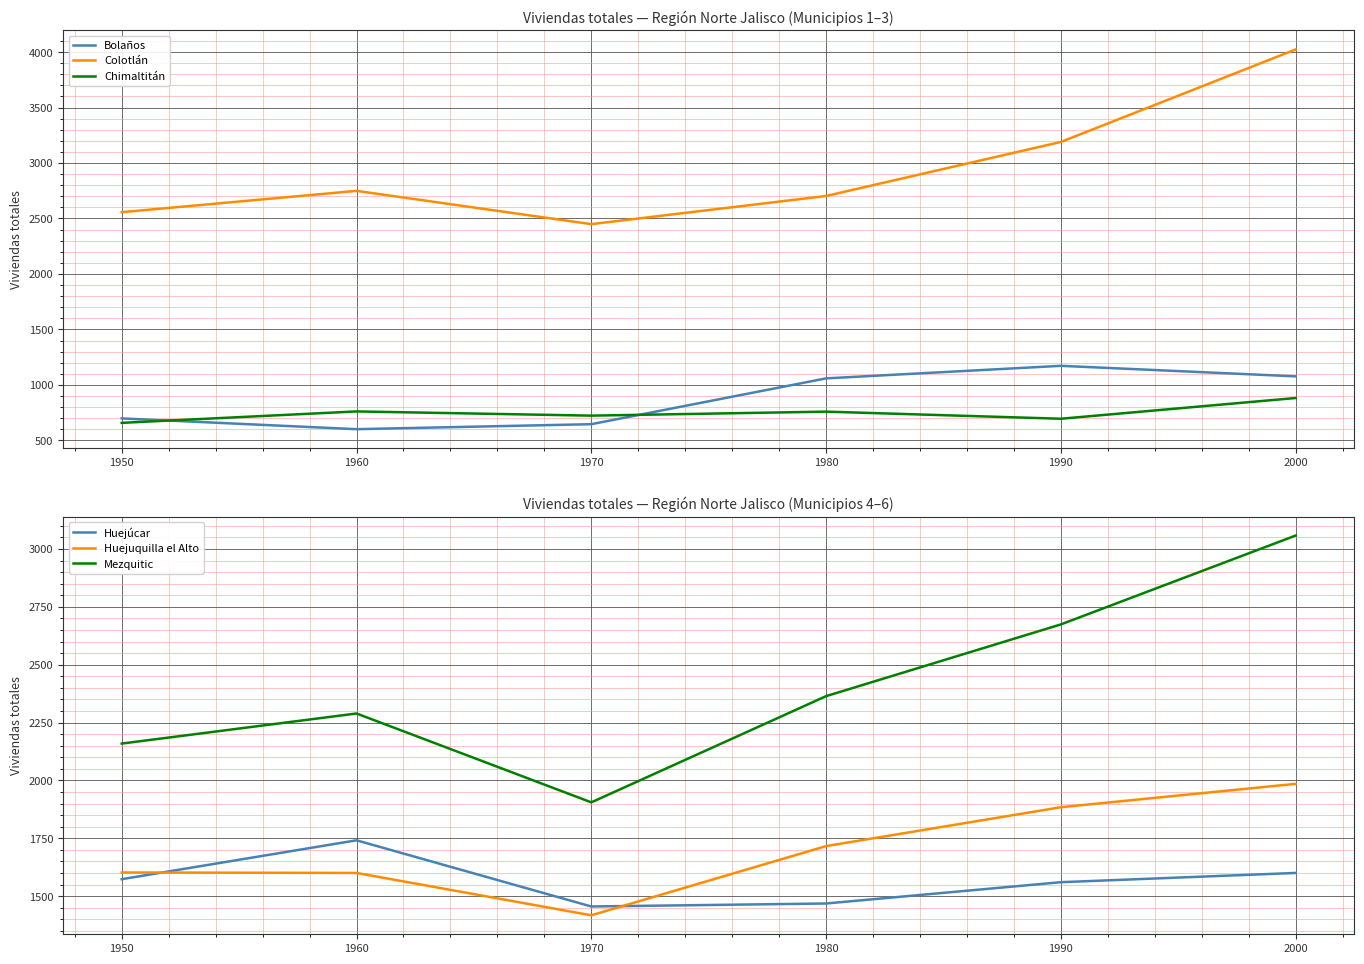

Reading left to right, extract all data points from this chart.

Bolaños: 698	601	646	1059	1172	1077
Colotlán: 2557	2749	2449	2703	3190	4024
Chimaltitán: 658	761	723	759	695	882
Huejúcar: 1573	1741	1455	1468	1560	1600
Huejuquilla el Alto: 1602	1600	1417	1716	1884	1985
Mezquitic: 2159	2289	1905	2364	2674	3058